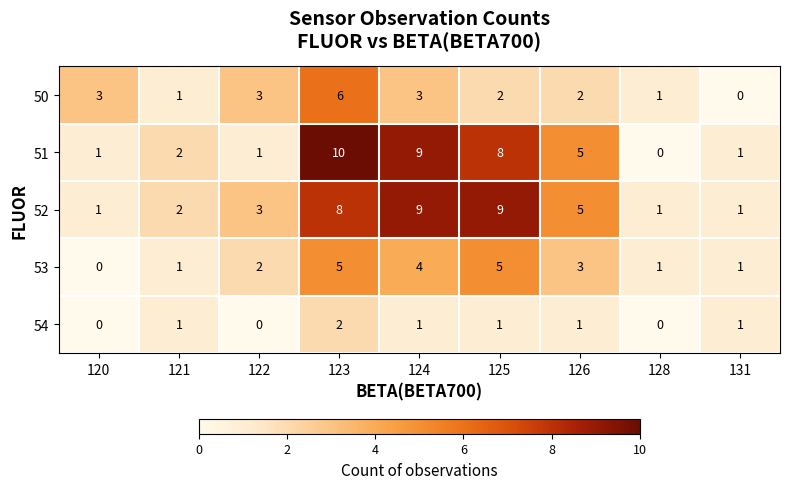

What is the sum of all 52 values?

39